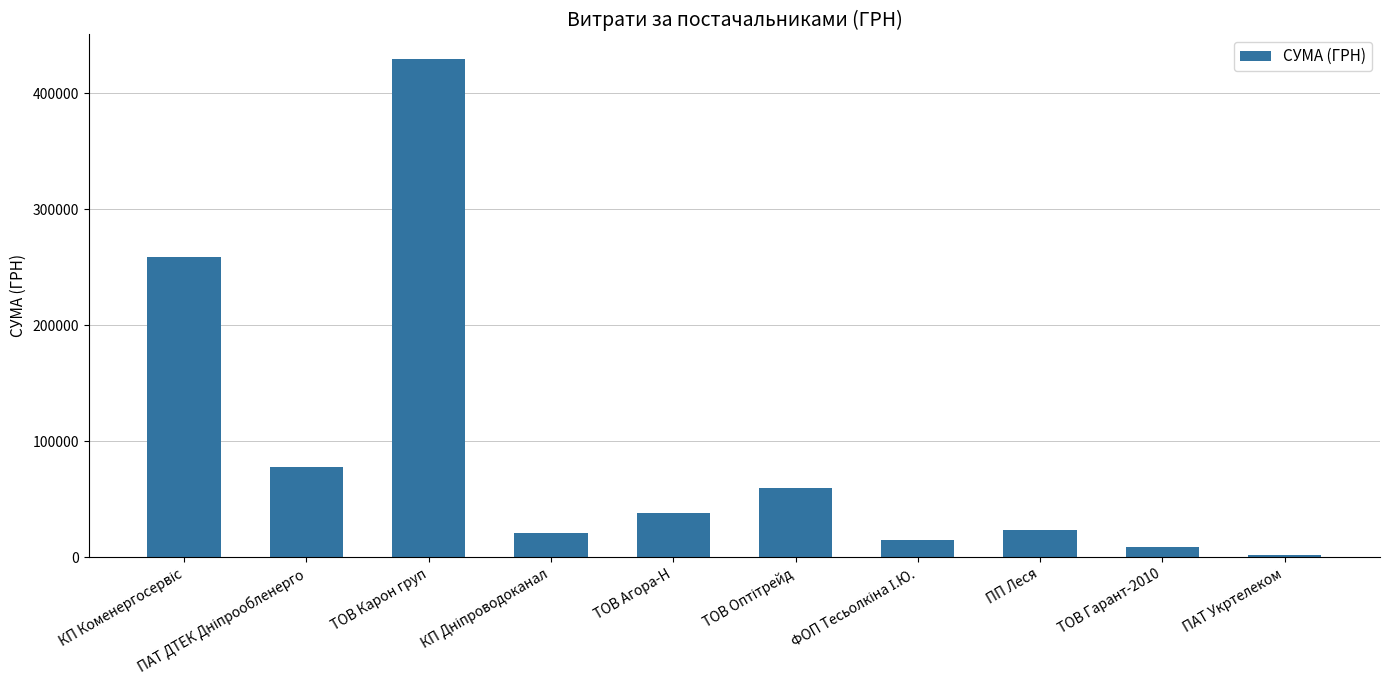

What value does the data have at ПП Леся?

23597.9